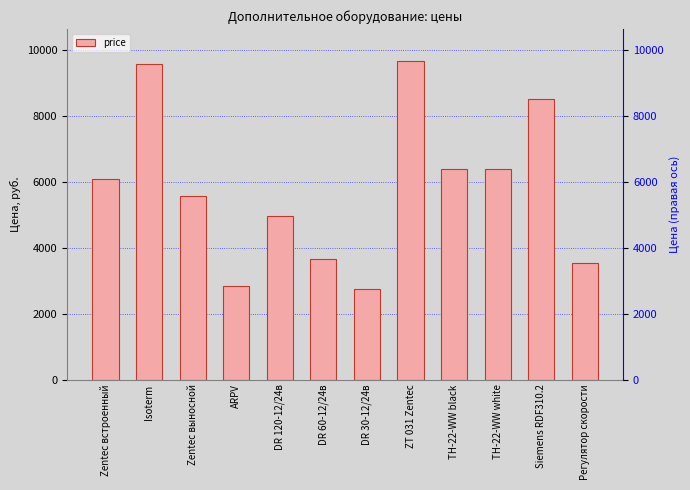

What is the ratio of the value at DR 60-12/24в to the value at Zentec встроенный?

0.6